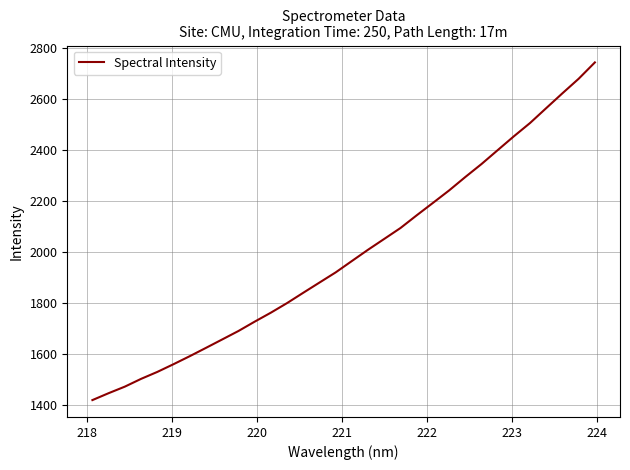

What is the difference between the maximum and minimum values?

1323.6